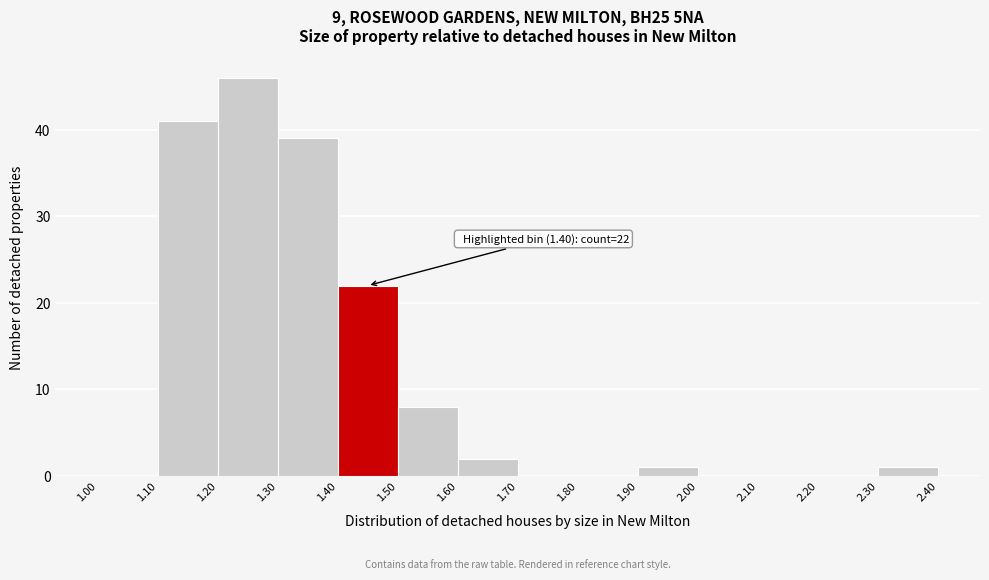

Over which range of the x-axis is the bar tallest?

1.20 to 1.30